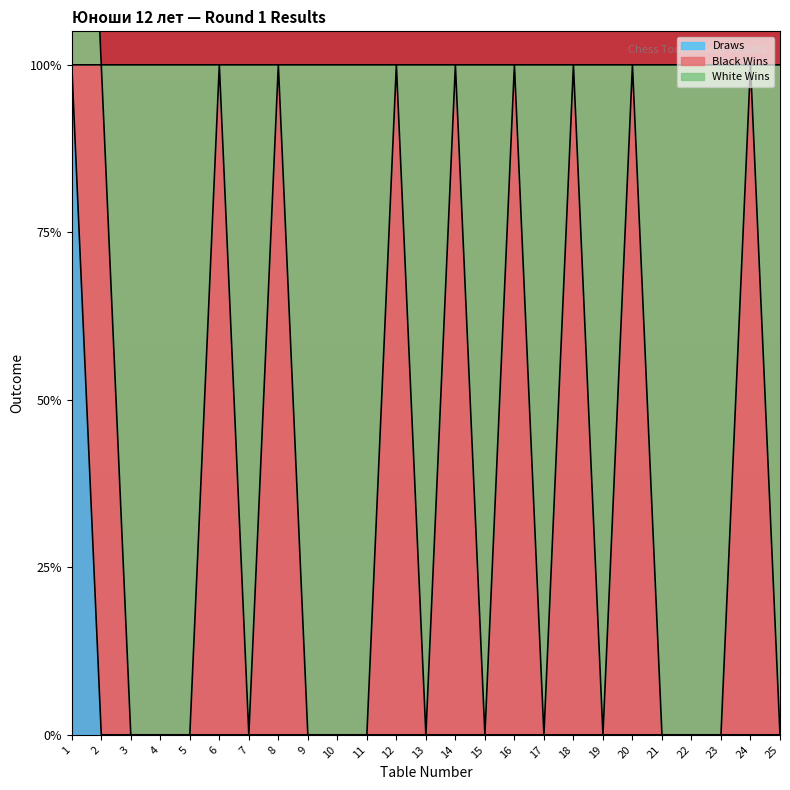

Where do Black Wins and Draws first cross each other?

1 and 2